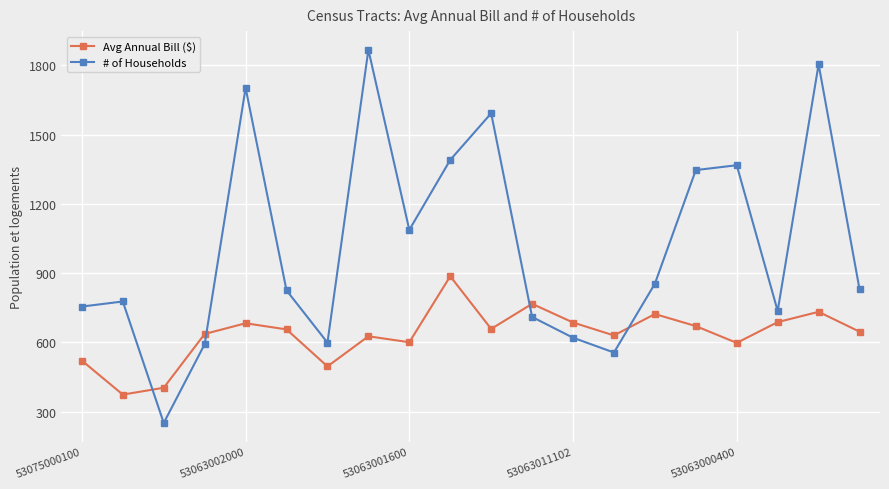

What is the smallest value displayed?

251.0